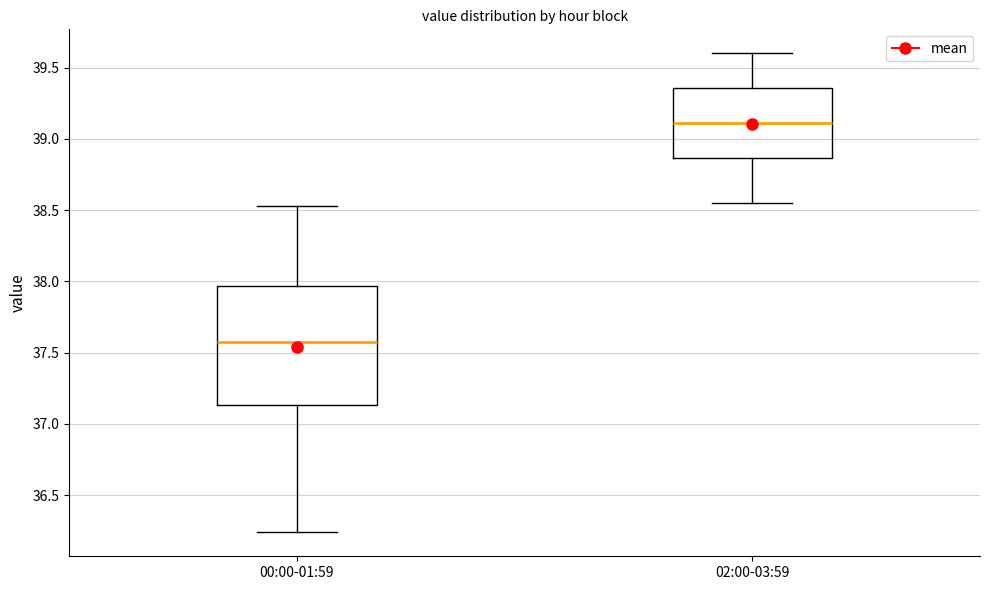

Reading left to right, read every box against the y-axis: the position of its median line, the range the box covers, and the ends of its whiskers. The values are not printed on the chart, so give them approximately, as read against the axis.

00:00-01:59: median 37.60, box 37.15 to 37.95, whiskers 36.25 to 38.55
02:00-03:59: median 39.10, box 38.85 to 39.35, whiskers 38.55 to 39.60